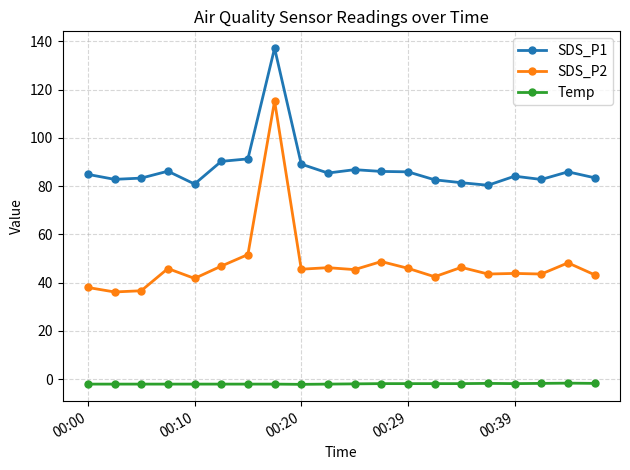

List the series in order of their overall mean, lowest first.

Temp, SDS_P2, SDS_P1